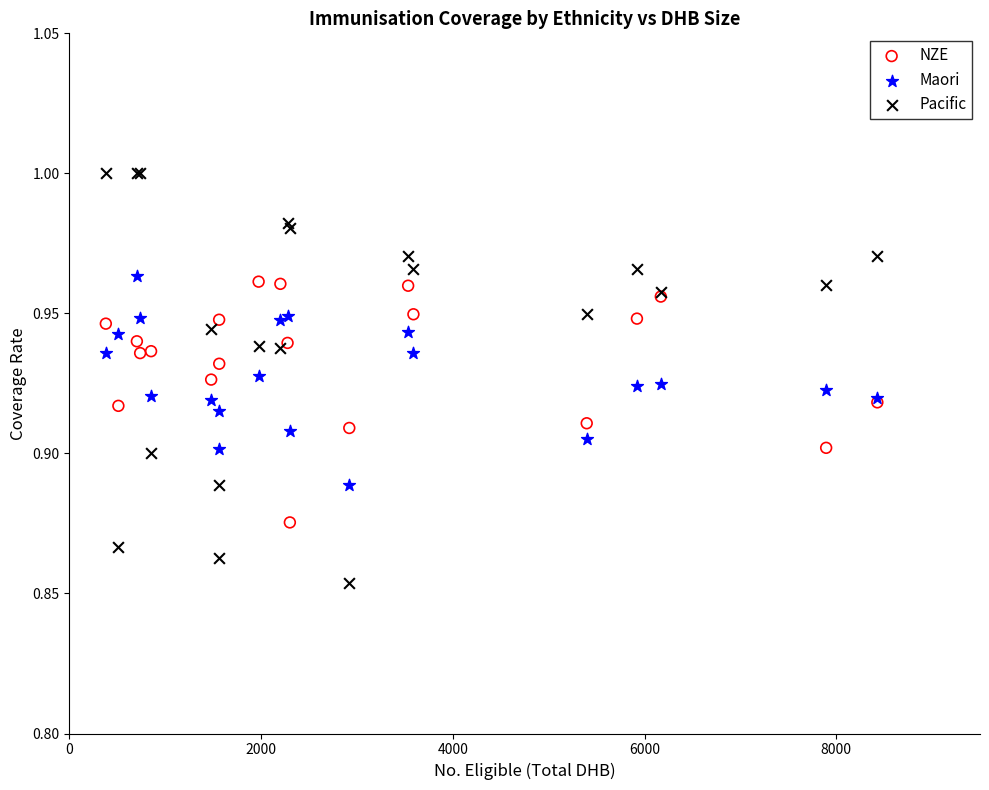

Which series reaches the maximum Y coordinate?

Pacific